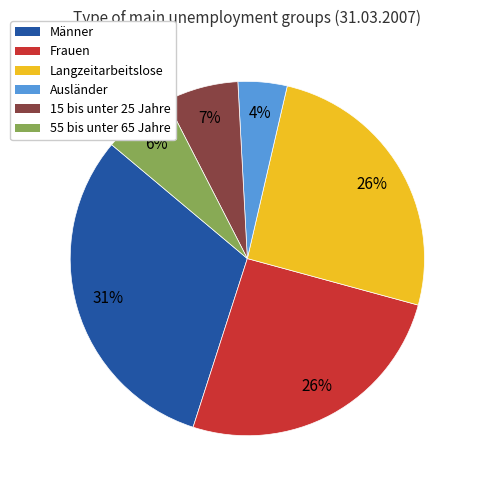

Does Frauen account for over 50% of the chart?

No